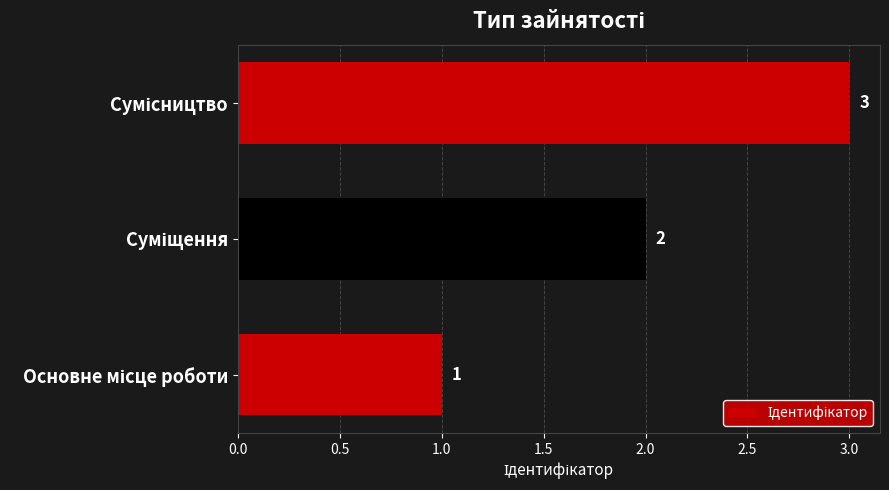

What is the sum of all values?

6